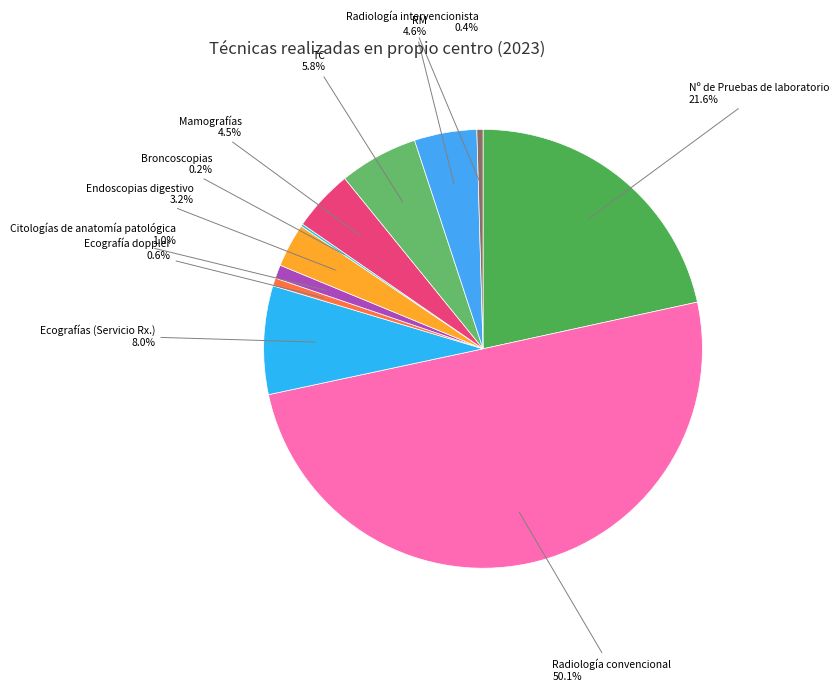

What is the majority slice?

Radiología convencional